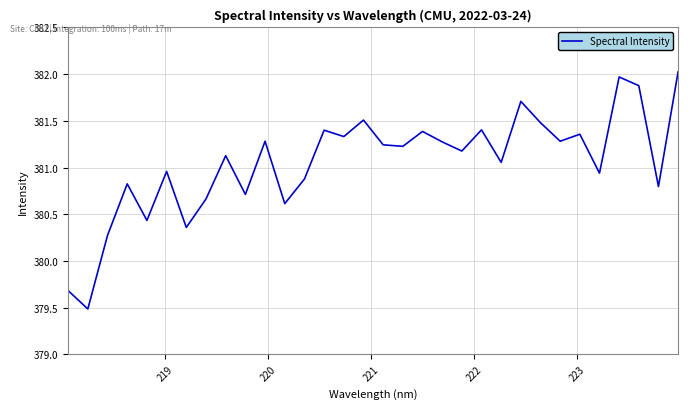

What is the smallest value displayed?

379.5